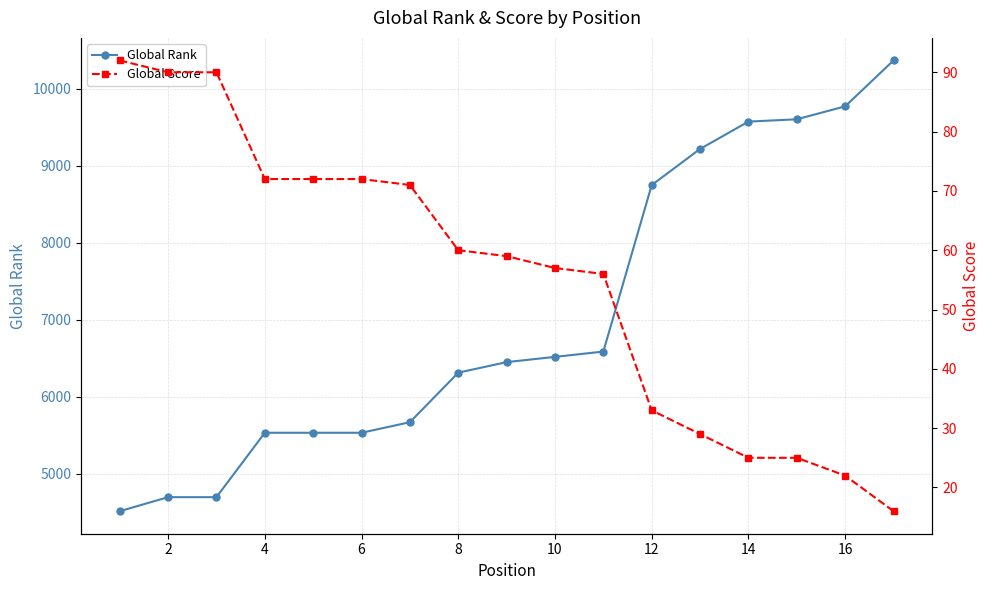

True or false: Global Rank has more than 2 points higher than both neighbors.

False